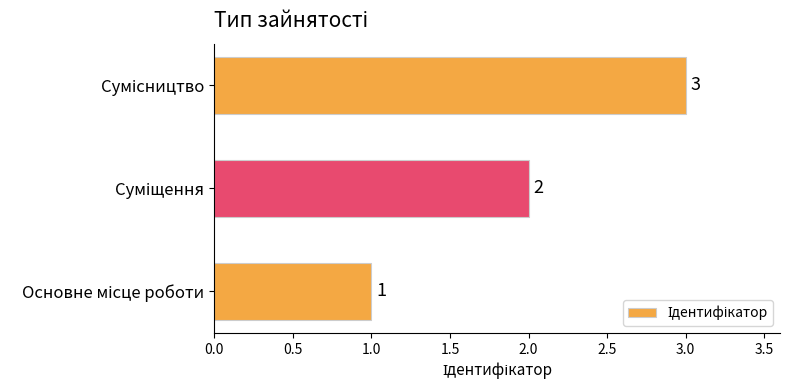

What is the sum of all values?

6